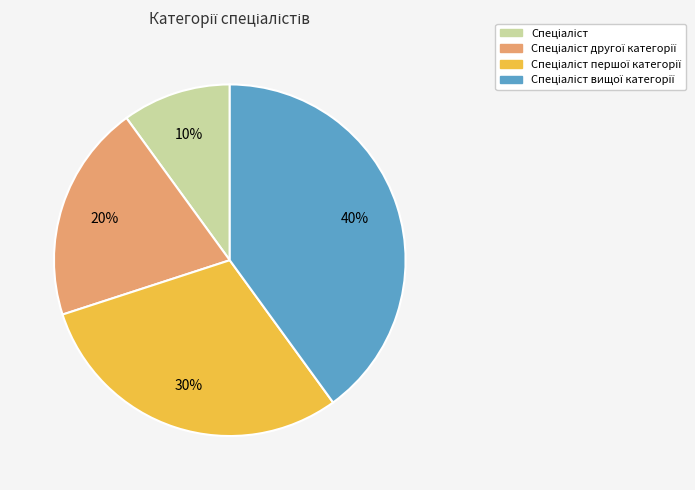

Is there a majority slice in this chart?

No